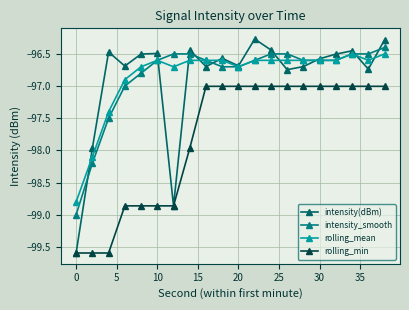

How many lines are shown in the chart?

4